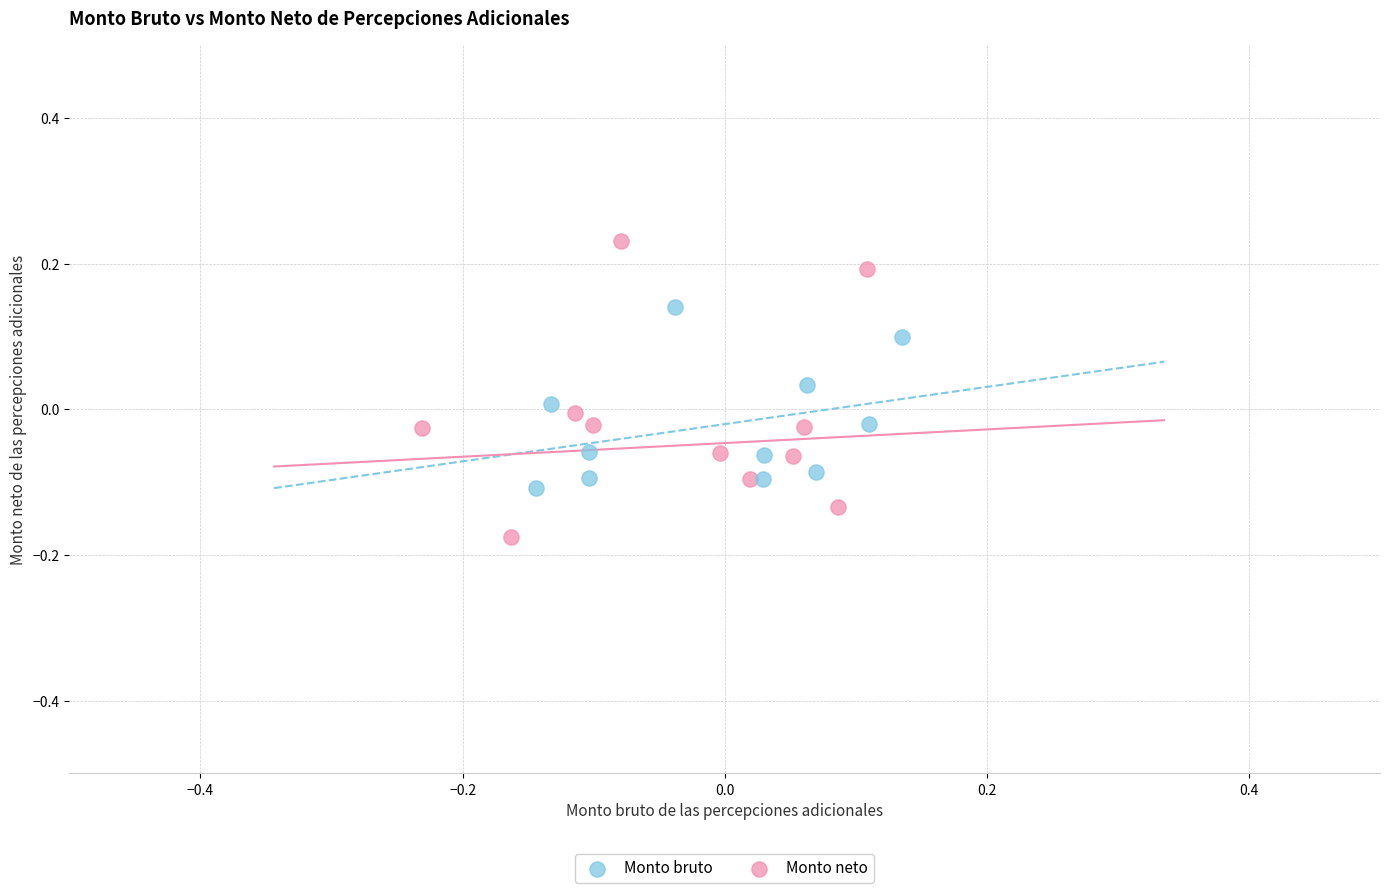

Which series reaches the minimum Y coordinate?

Monto neto